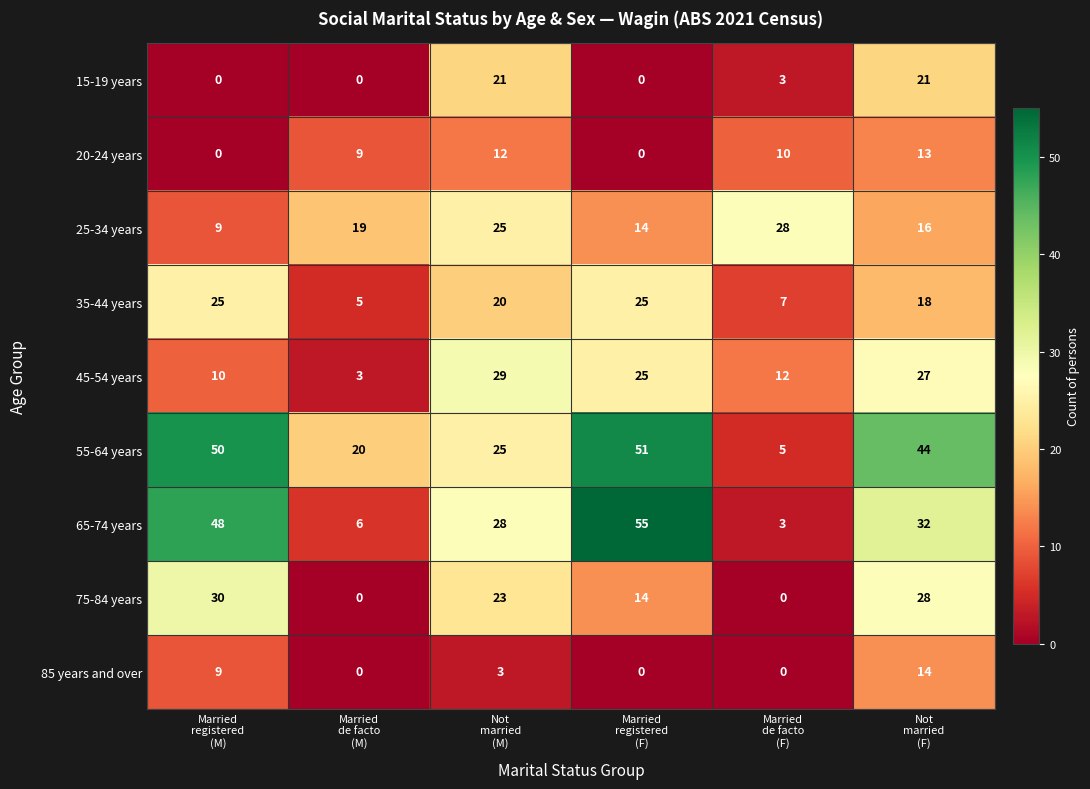

Which series changed the most between Married
registered
(F) and Not
married
(F)?

65-74 years